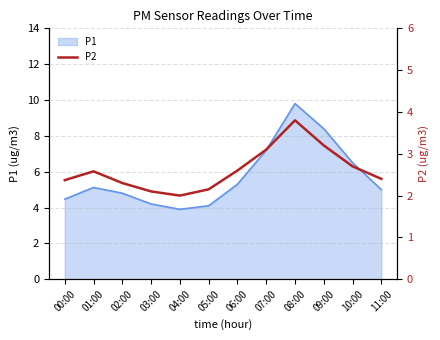

What position from the right is 11:00?

1